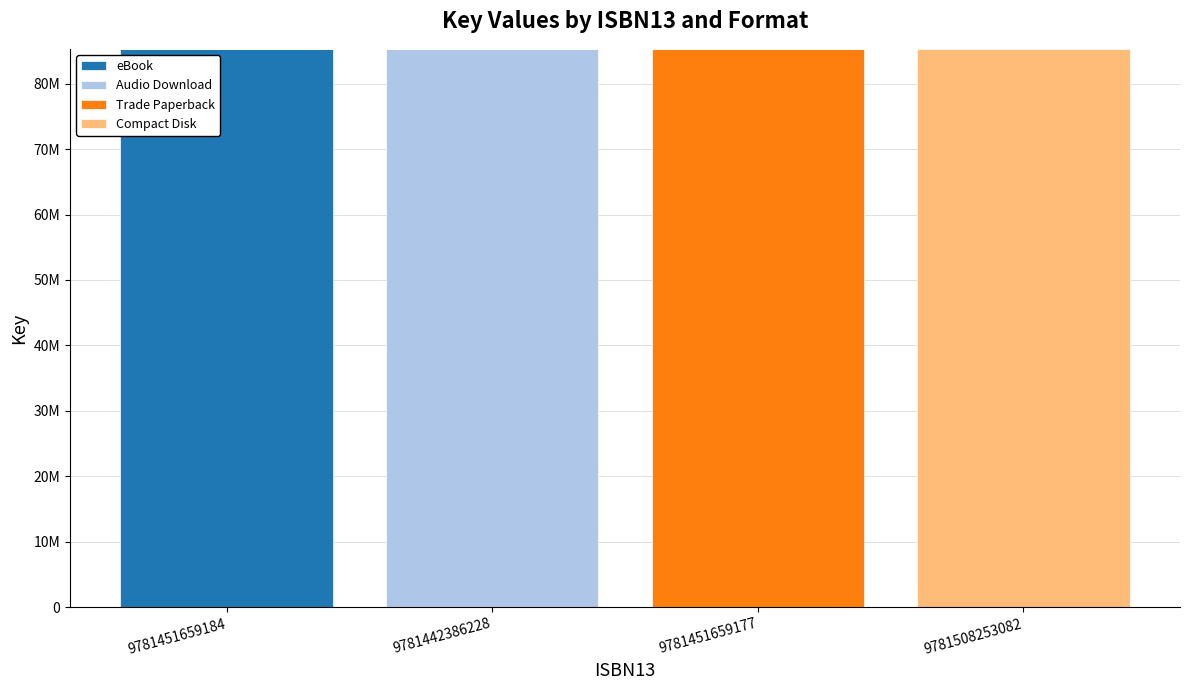

What are all the series names shown in the legend?

eBook, Audio Download, Trade Paperback, Compact Disk